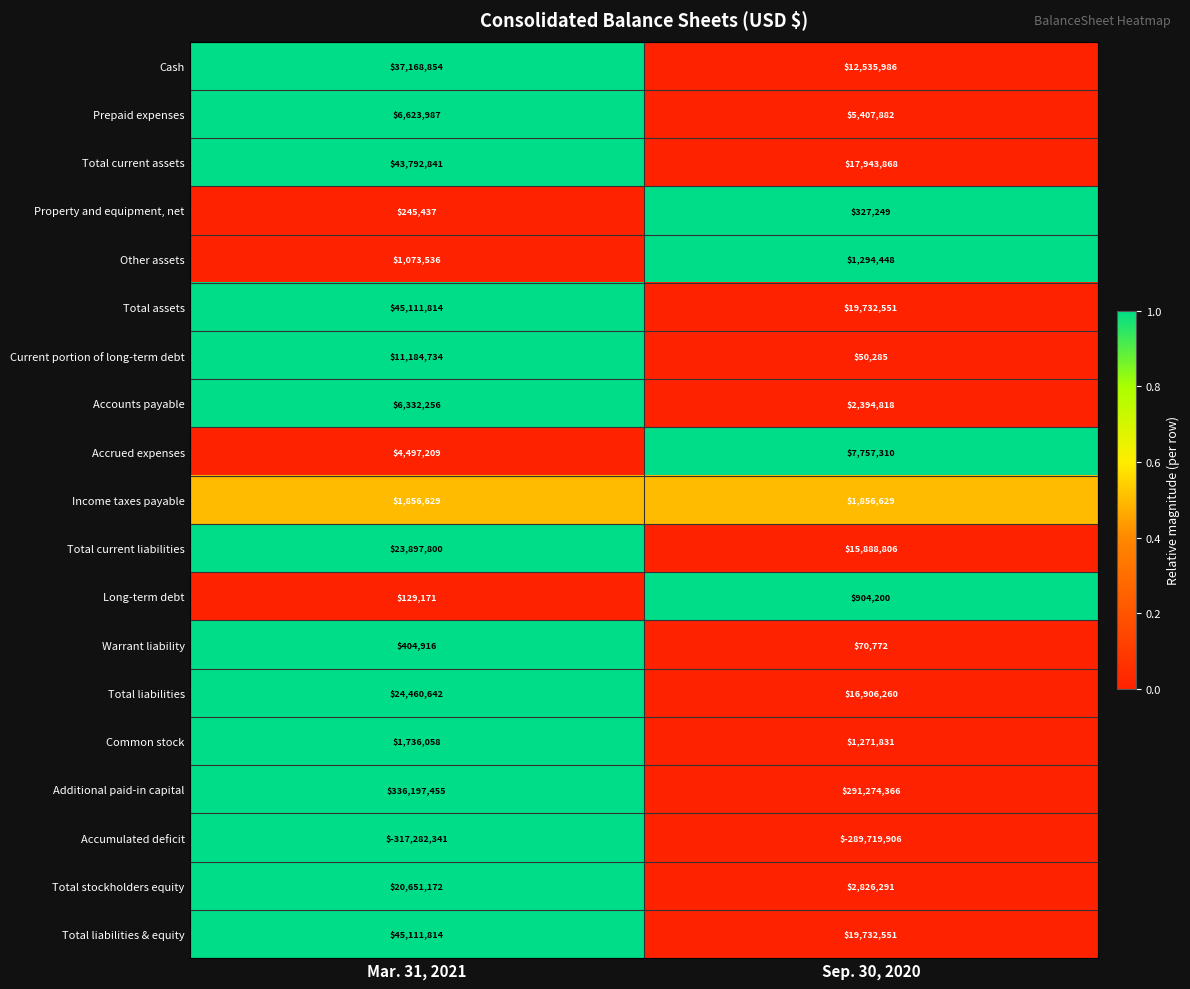

What is the difference between the maximum and minimum values in the Accounts payable series?

3937438